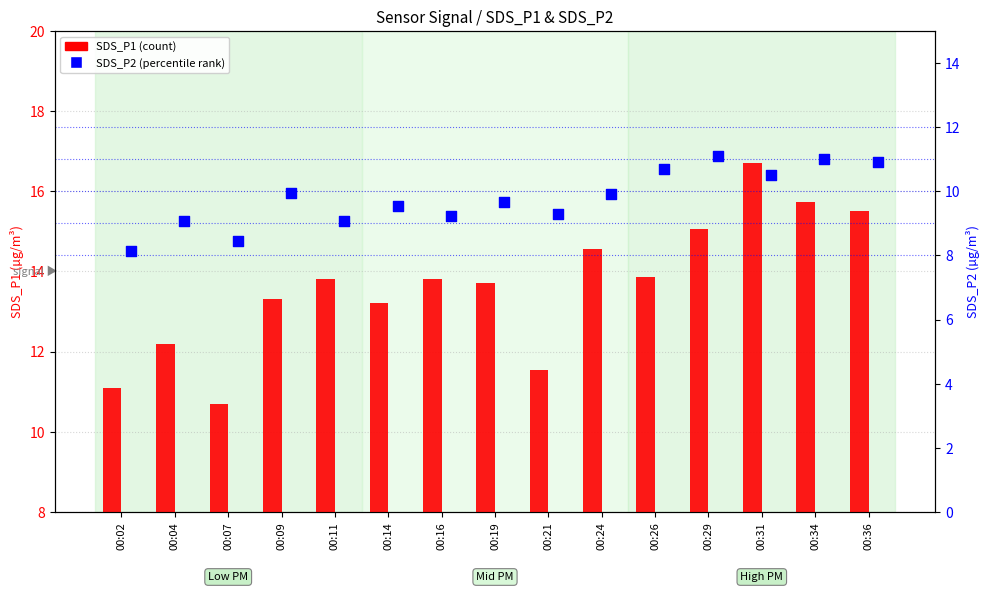

What is the total value across all series at 00:16?

23.1